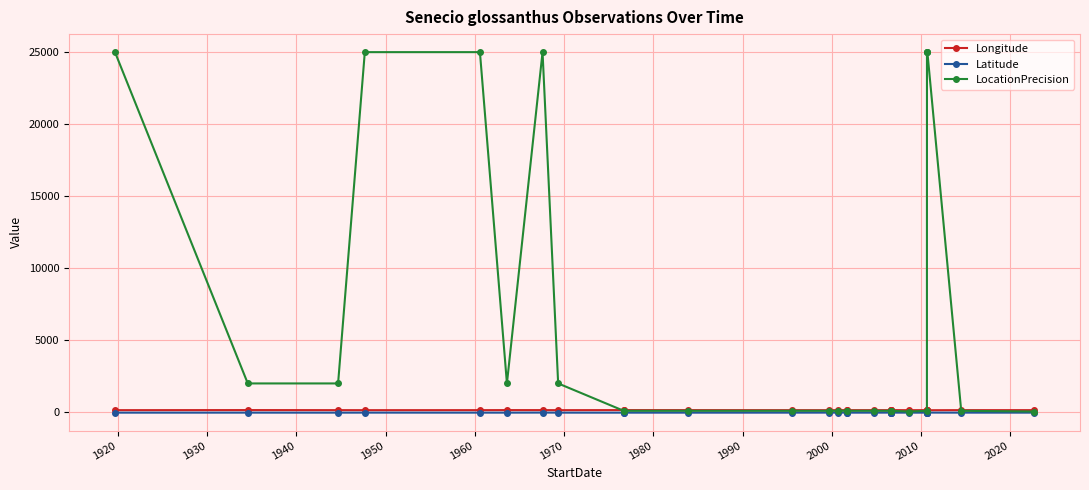

At how many categories does at least one series exceed 10789?

7